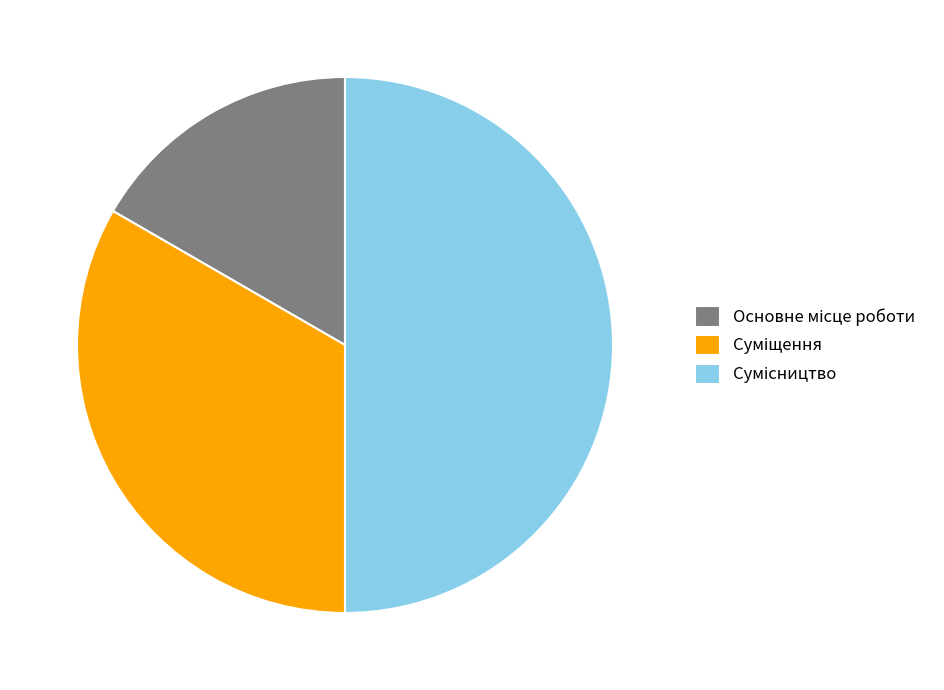

True or false: Сумісництво accounts for 50% of the total.

True